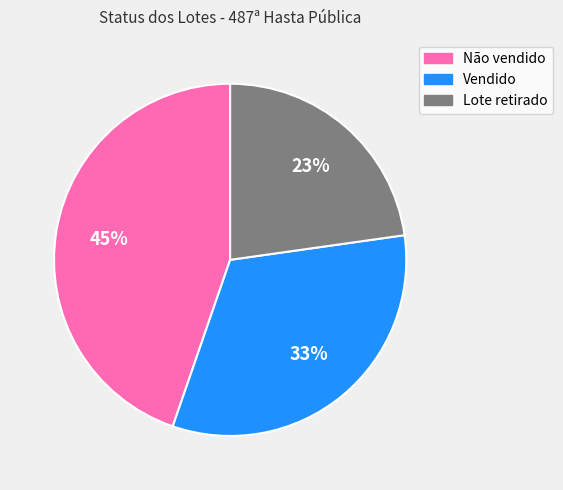

What is the ratio of the value at Não vendido to the value at Lote retirado?

2.0